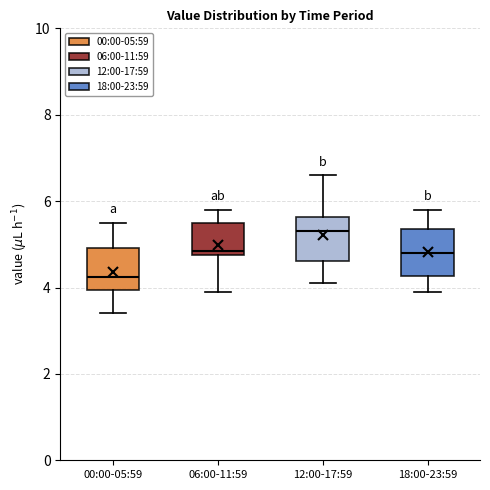

Which box's median line is the highest?

12:00-17:59